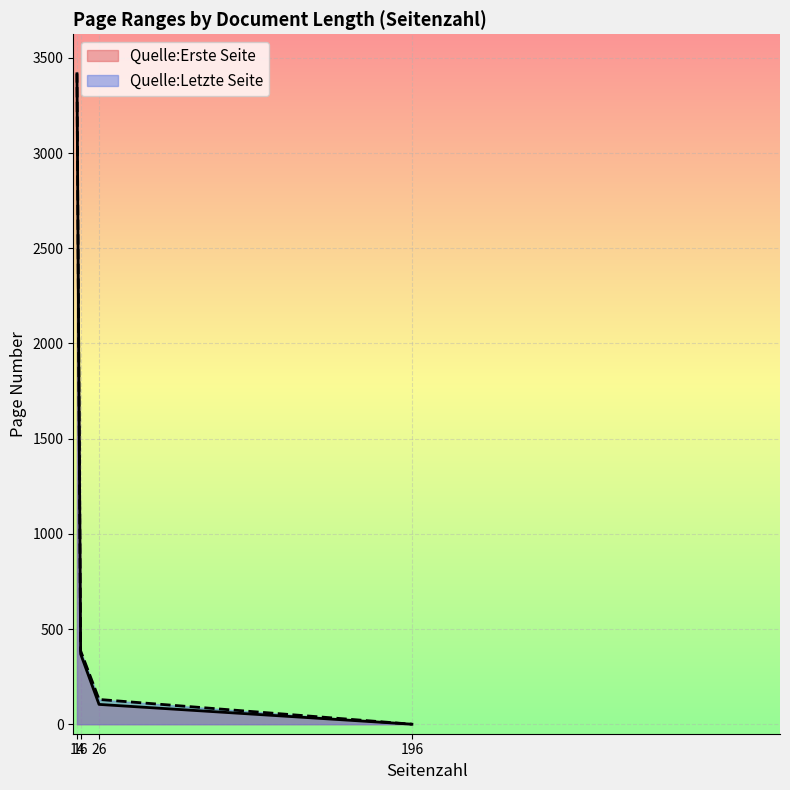

Which series has the largest total across all categories?

Quelle:Letzte Seite